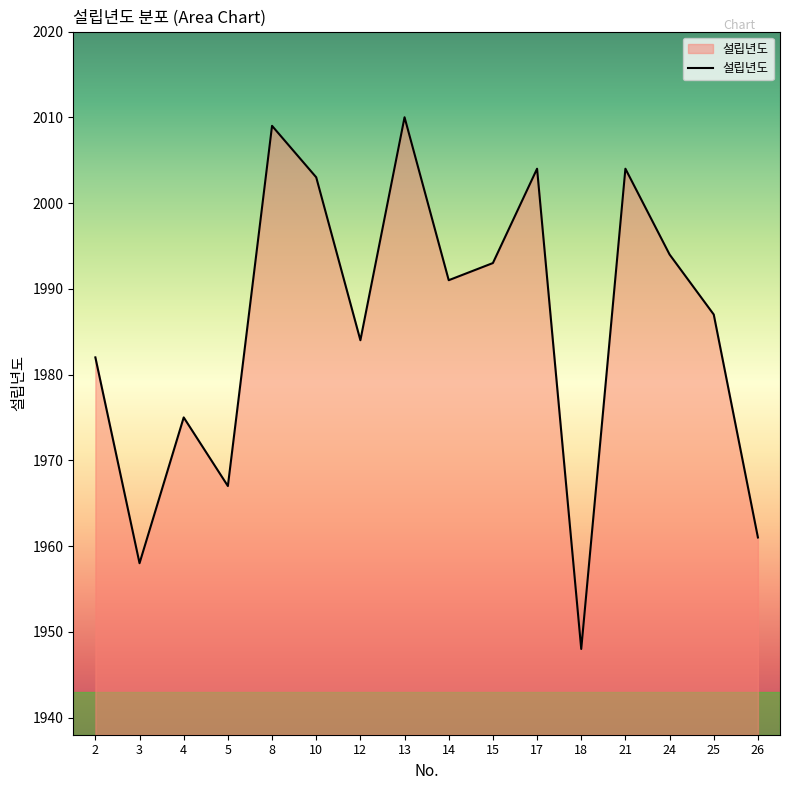

What is the sum of the values at 13 and 3?

3968